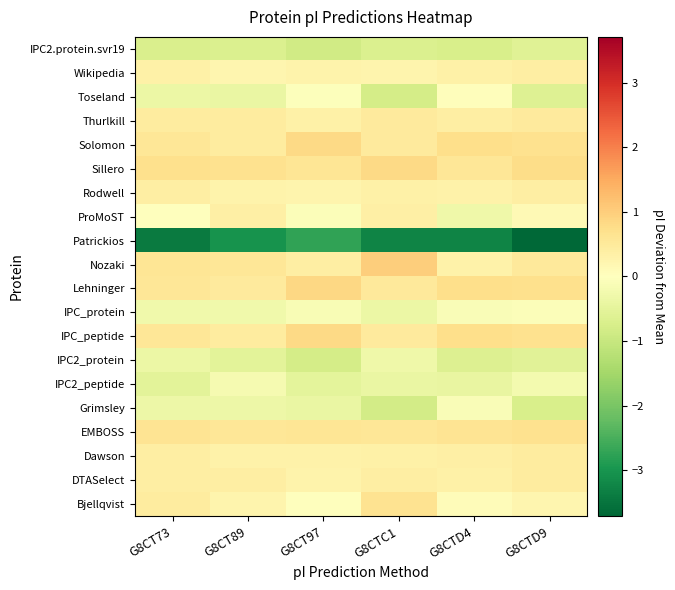

At how many categories does at least one series exceed 0?

6